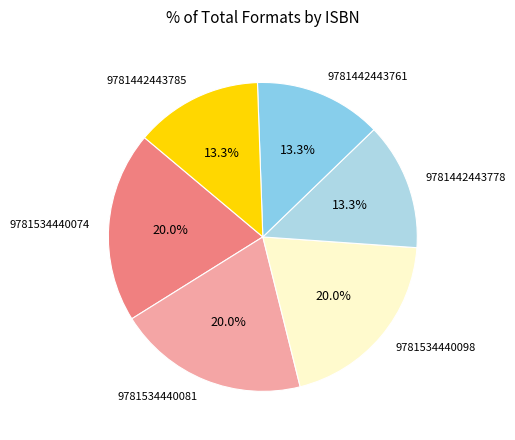

The 9781442443778 slice represents 13% of the pie. True or false?

True